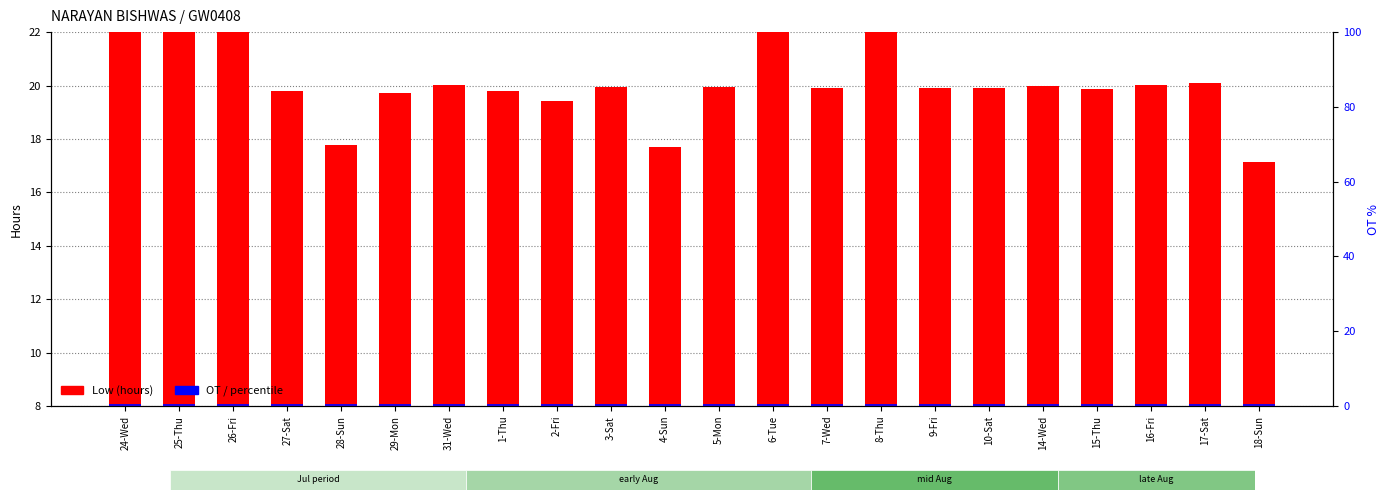

What is the approximate value of Low (hours) at 25-Thu?

15.1